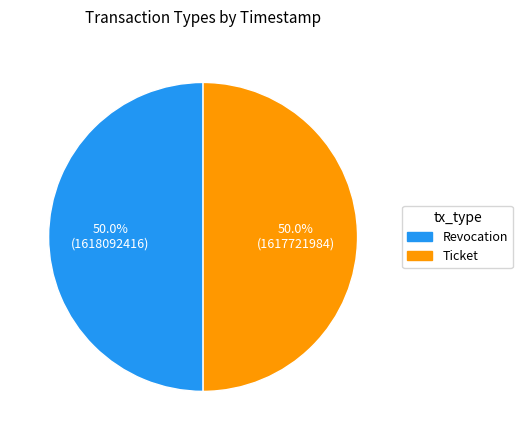

The Ticket slice represents 37% of the pie. True or false?

False